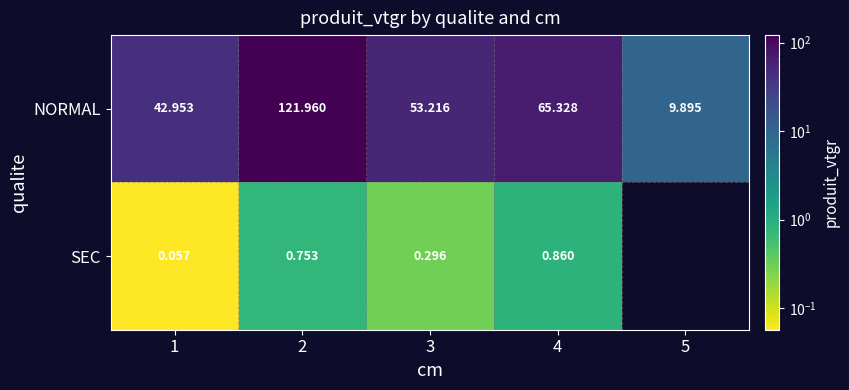

Is the value of NORMAL at 5 greater than the value of SEC at 2?

Yes